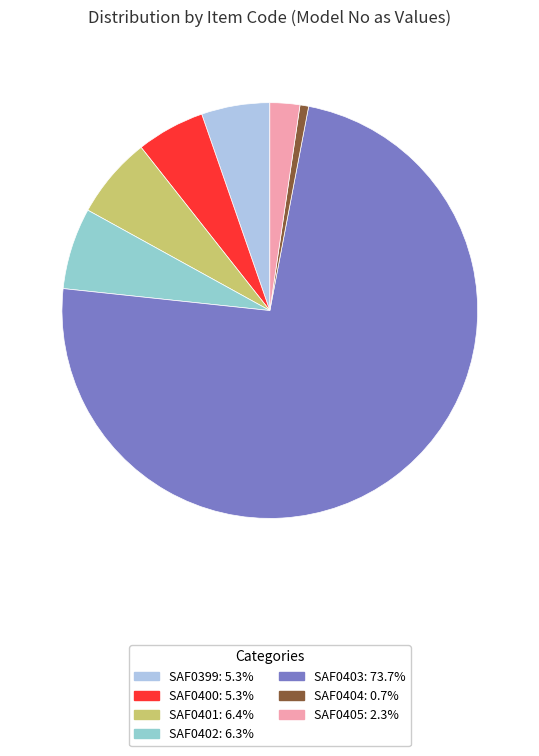

How many segments does this pie chart have?

7